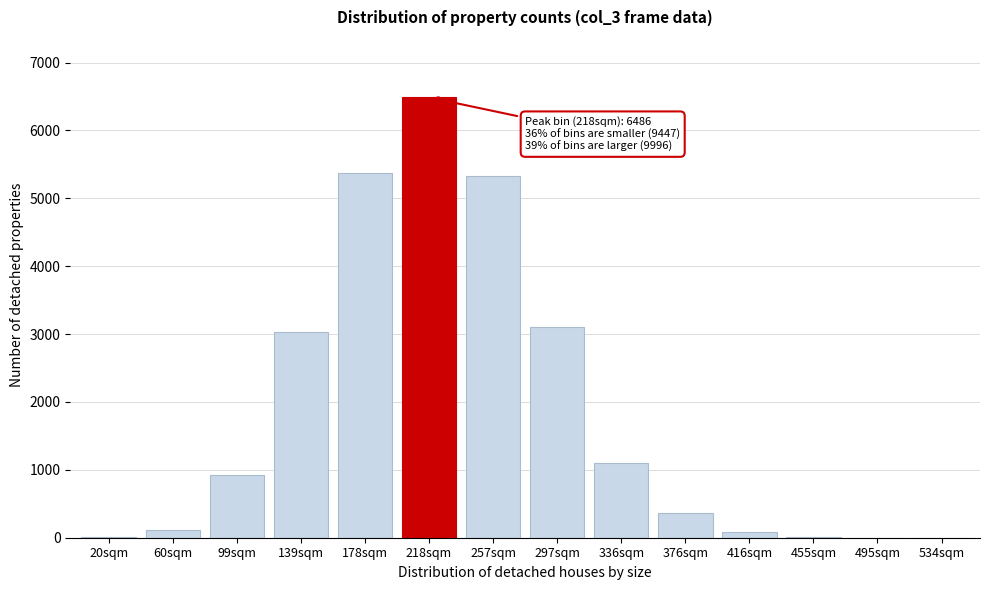

Between 178sqm and 376sqm, which is larger?

178sqm